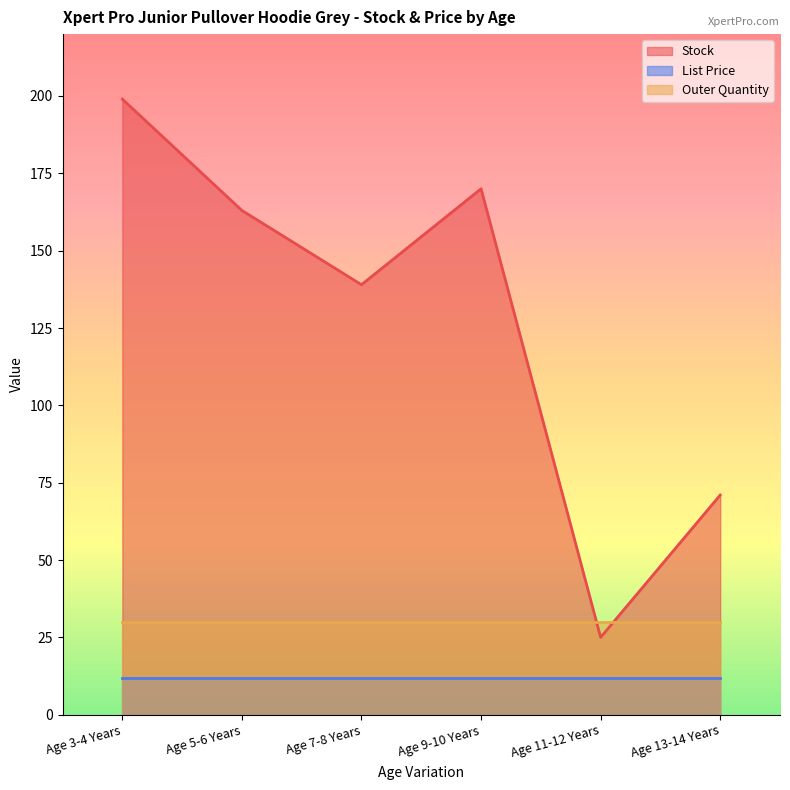

Does the chart display data point markers on the line(s)?

No